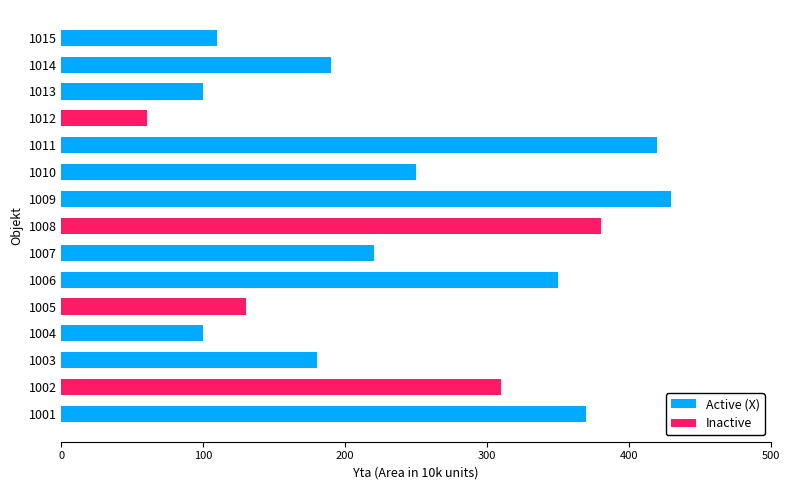

Between 1013 and 1010, which is larger?

1010